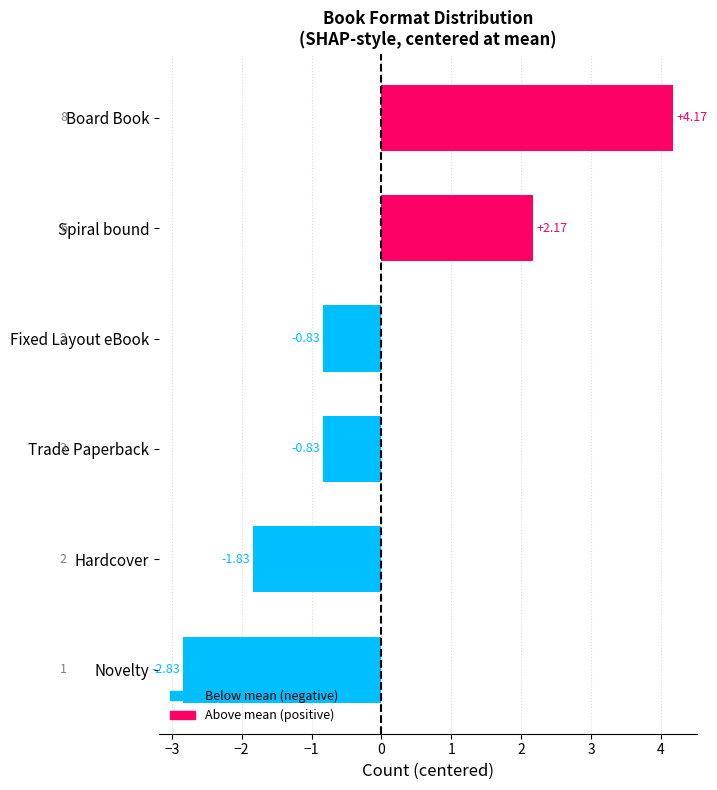

What is the difference between the second highest and minimum values?

5.0